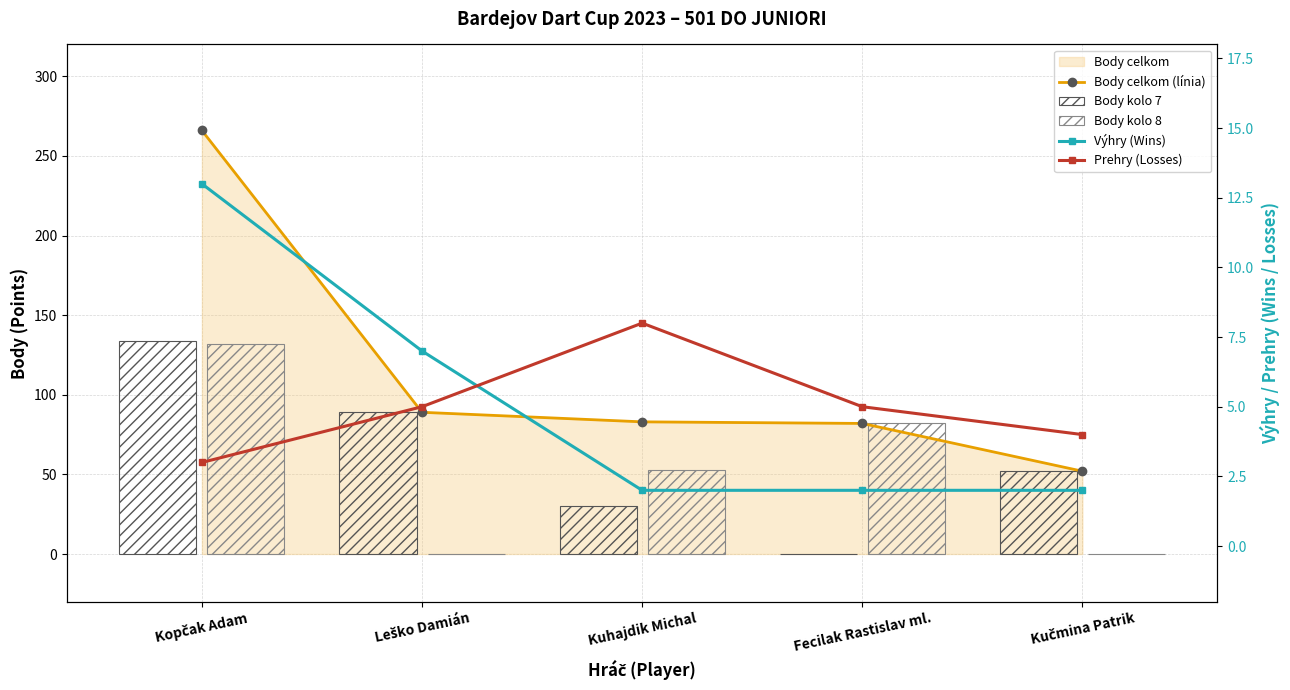

Which label corresponds to the largest value in the chart?

Kopčak Adam